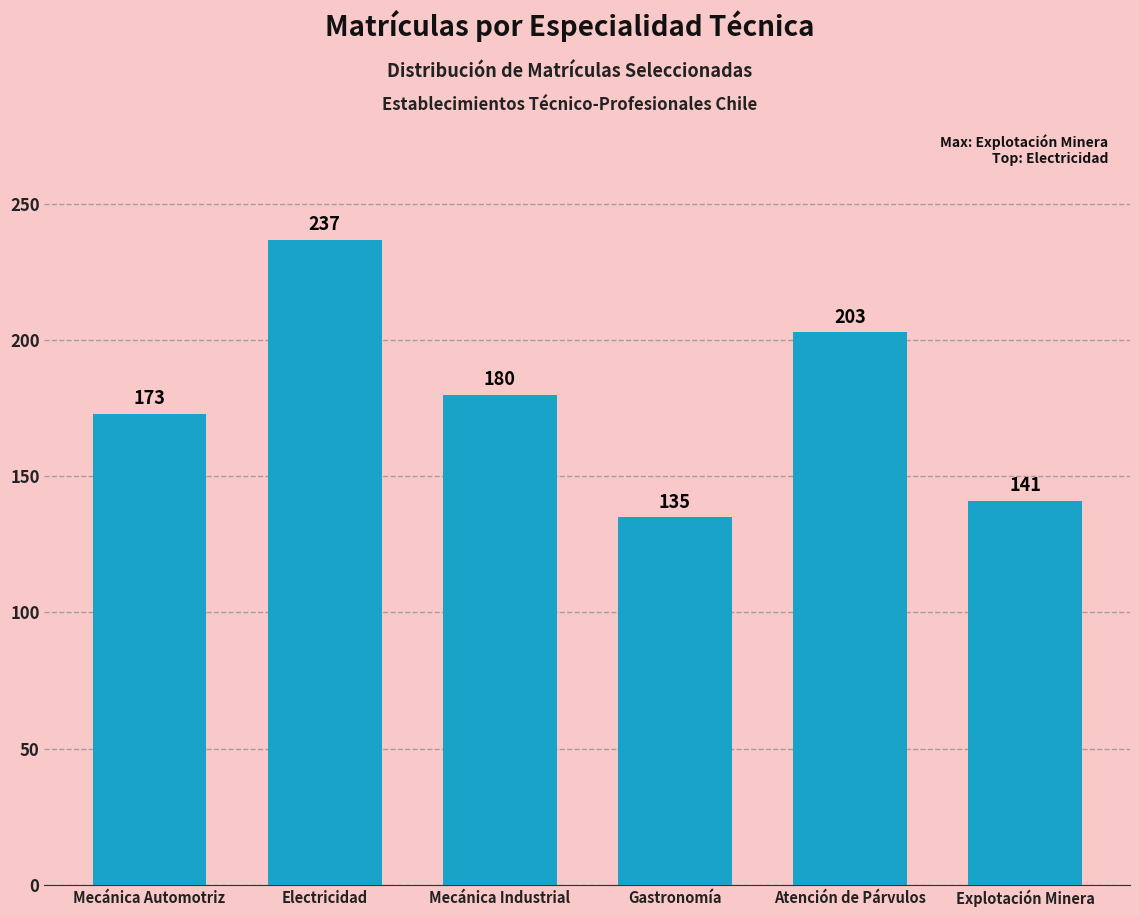

What is the change in value from Gastronomía to Atención de Párvulos?

+68